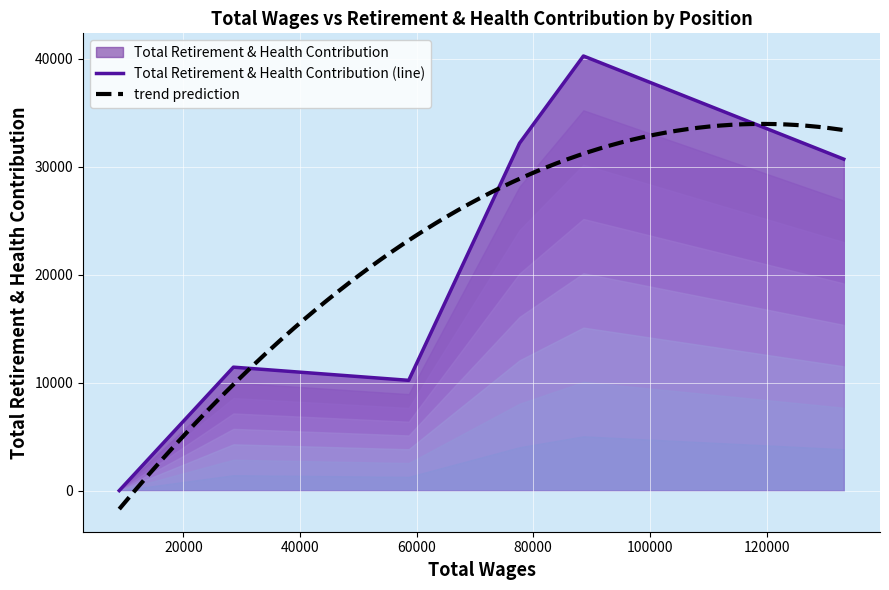

What is the difference between the maximum and second lowest values?

30048